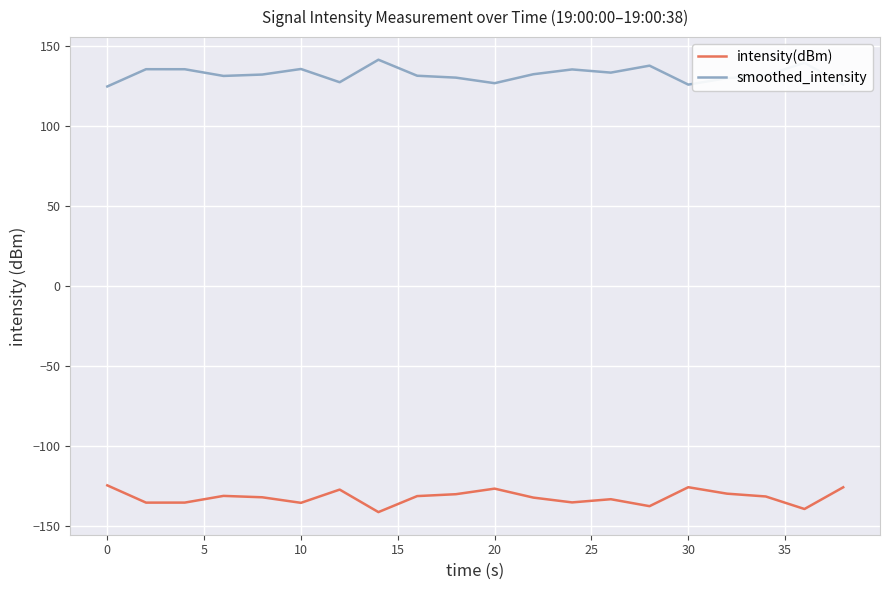

What is the highest value of the intensity(dBm) series?

-124.8